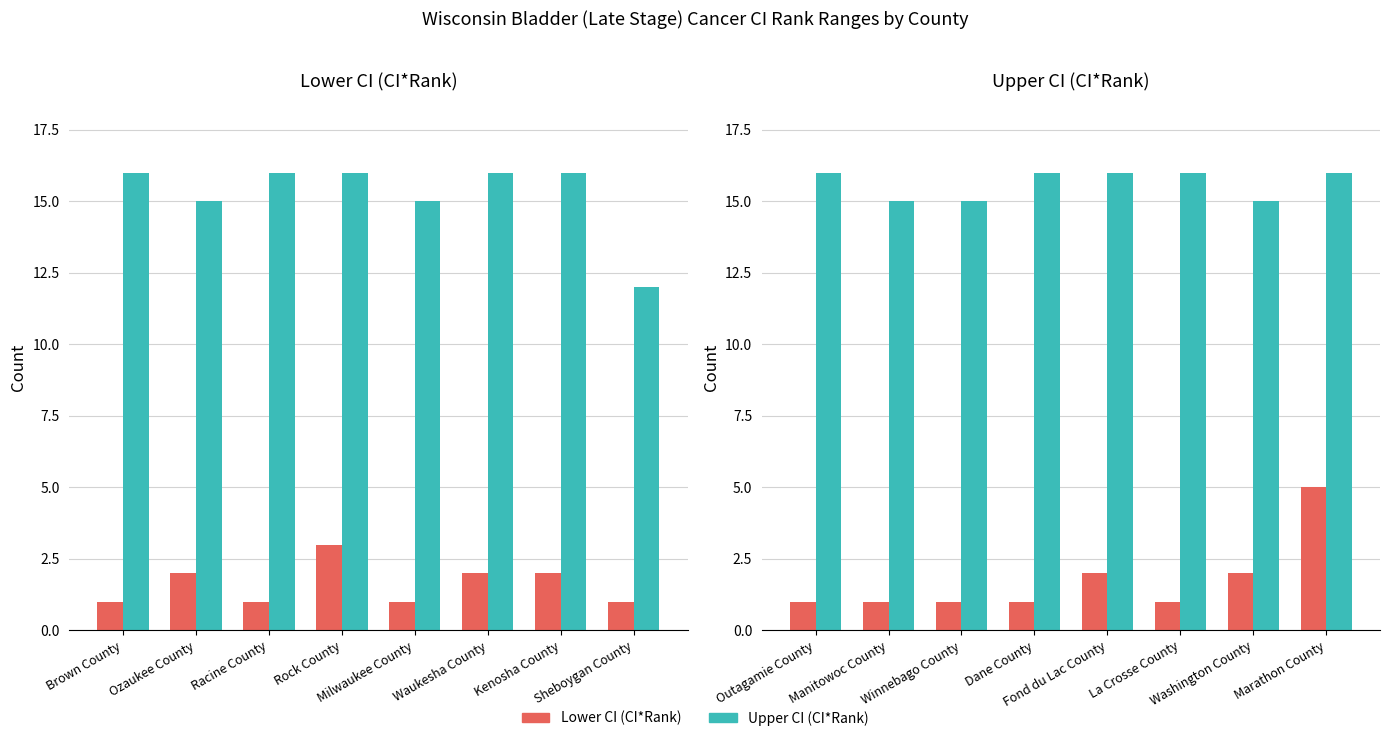

What is the spread (max minus min) of values at Marathon County?

11